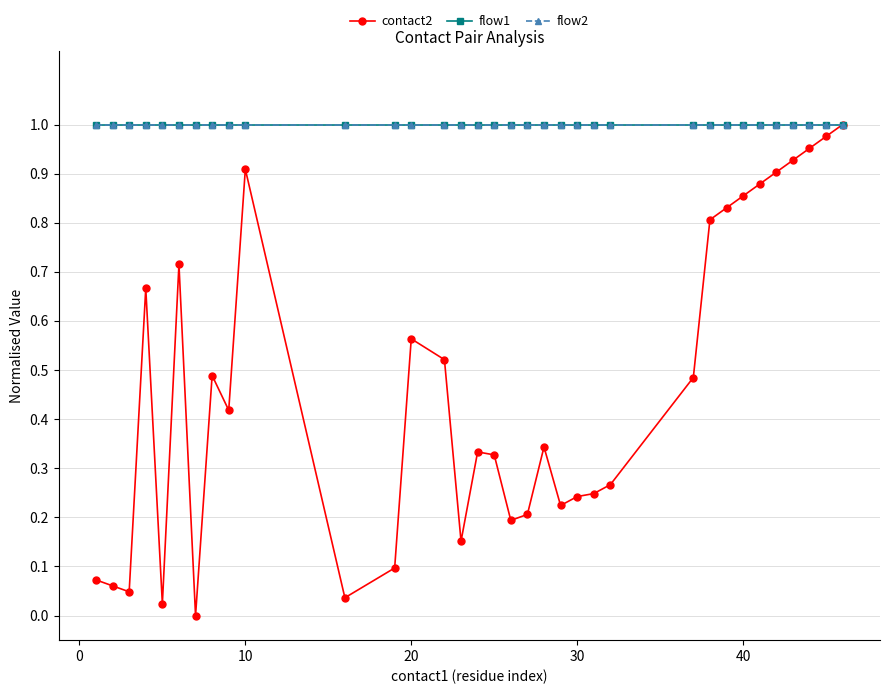

Reading right to left, what are all the values shown in this chart?

contact2: 1.0	1.0	1.0	0.9	0.9	0.9	0.9	0.8	0.8	0.5	0.3	0.2	0.2	0.2	0.3	0.2	0.2	0.3	0.3	0.2	0.5	0.6	0.1	0.0	0.9	0.4	0.5	0.0	0.7	0.0	0.7	0.0	0.1	0.1
flow1: 1.0	1.0	1.0	1.0	1.0	1.0	1.0	1.0	1.0	1.0	1.0	1.0	1.0	1.0	1.0	1.0	1.0	1.0	1.0	1.0	1.0	1.0	1.0	1.0	1.0	1.0	1.0	1.0	1.0	1.0	1.0	1.0	1.0	1.0
flow2: 1.0	1.0	1.0	1.0	1.0	1.0	1.0	1.0	1.0	1.0	1.0	1.0	1.0	1.0	1.0	1.0	1.0	1.0	1.0	1.0	1.0	1.0	1.0	1.0	1.0	1.0	1.0	1.0	1.0	1.0	1.0	1.0	1.0	1.0